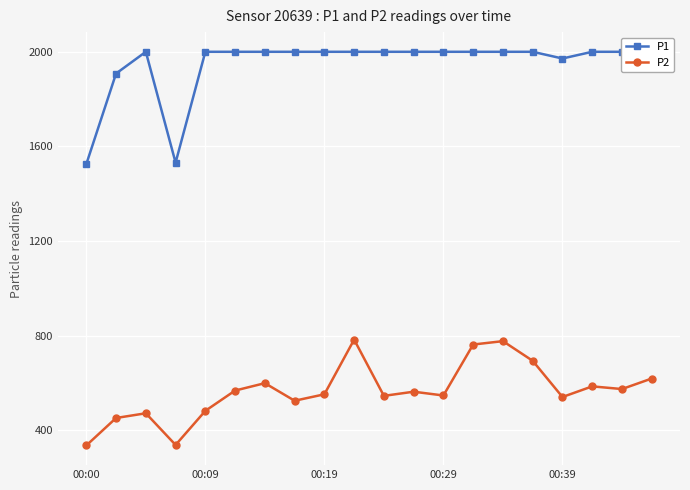

Between 9 and 17, which is larger?

9